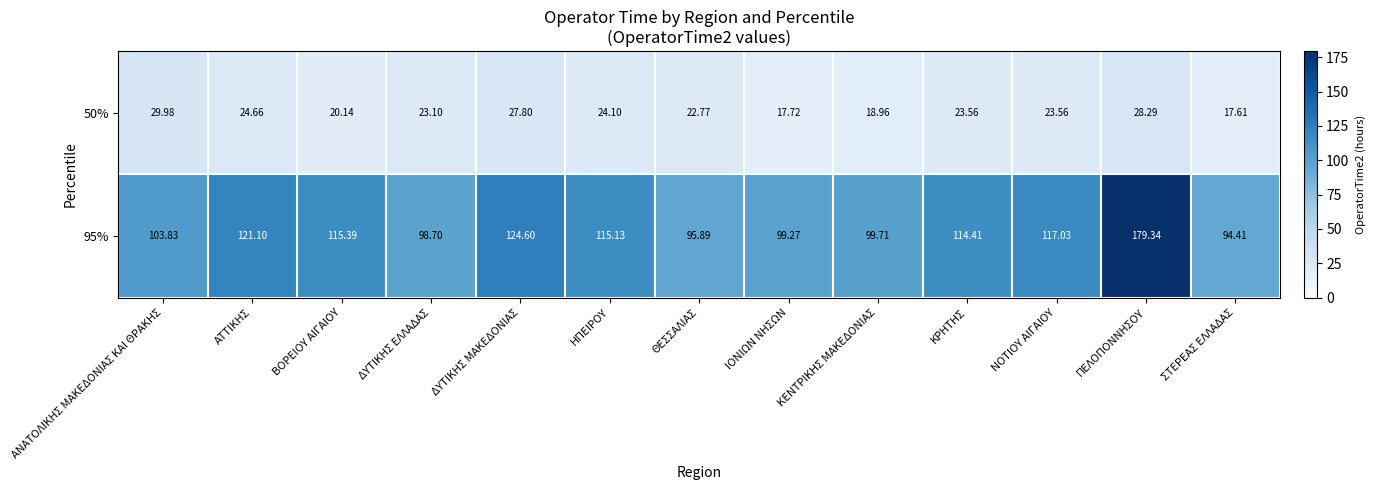

List the labels in order of 95% value, smallest first.

ΣΤΕΡΕΑΣ ΕΛΛΑΔΑΣ, ΘΕΣΣΑΛΙΑΣ, ΔΥΤΙΚΗΣ ΕΛΛΑΔΑΣ, ΙΟΝΙΩΝ ΝΗΣΩΝ, ΚΕΝΤΡΙΚΗΣ ΜΑΚΕΔΟΝΙΑΣ, ΑΝΑΤΟΛΙΚΗΣ ΜΑΚΕΔΟΝΙΑΣ ΚΑΙ ΘΡΑΚΗΣ, ΚΡΗΤΗΣ, ΗΠΕΙΡΟΥ, ΒΟΡΕΙΟΥ ΑΙΓΑΙΟΥ, ΝΟΤΙΟΥ ΑΙΓΑΙΟΥ, ΑΤΤΙΚΗΣ, ΔΥΤΙΚΗΣ ΜΑΚΕΔΟΝΙΑΣ, ΠΕΛΟΠΟΝΝΗΣΟΥ